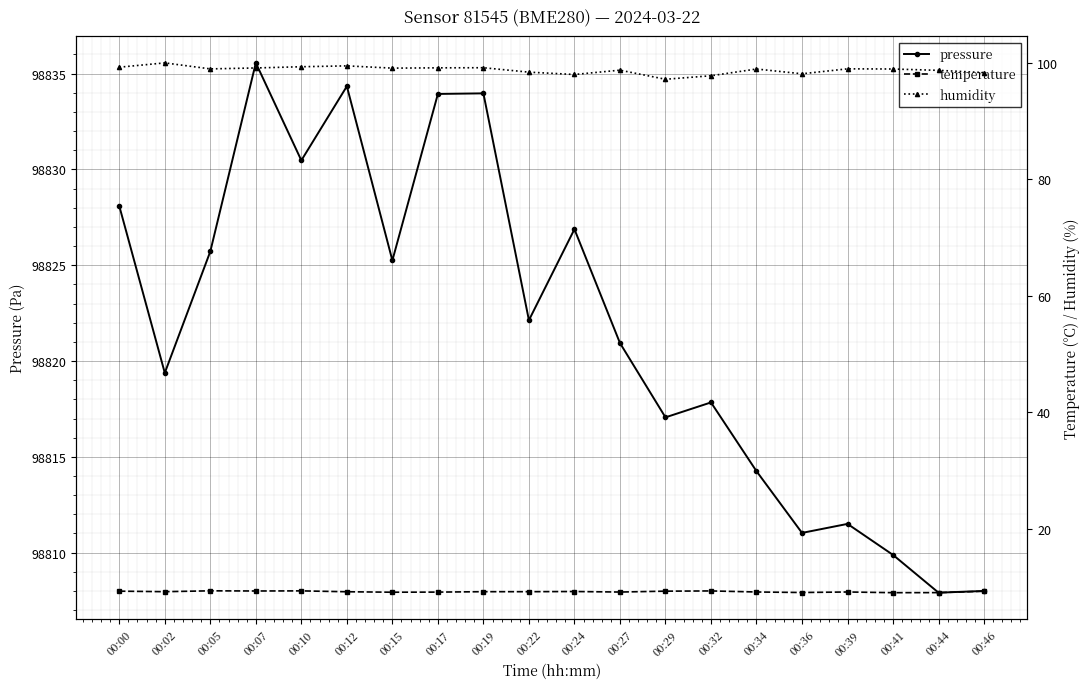

Rank the series by their maximum value, from lowest to highest.

temperature, humidity, pressure